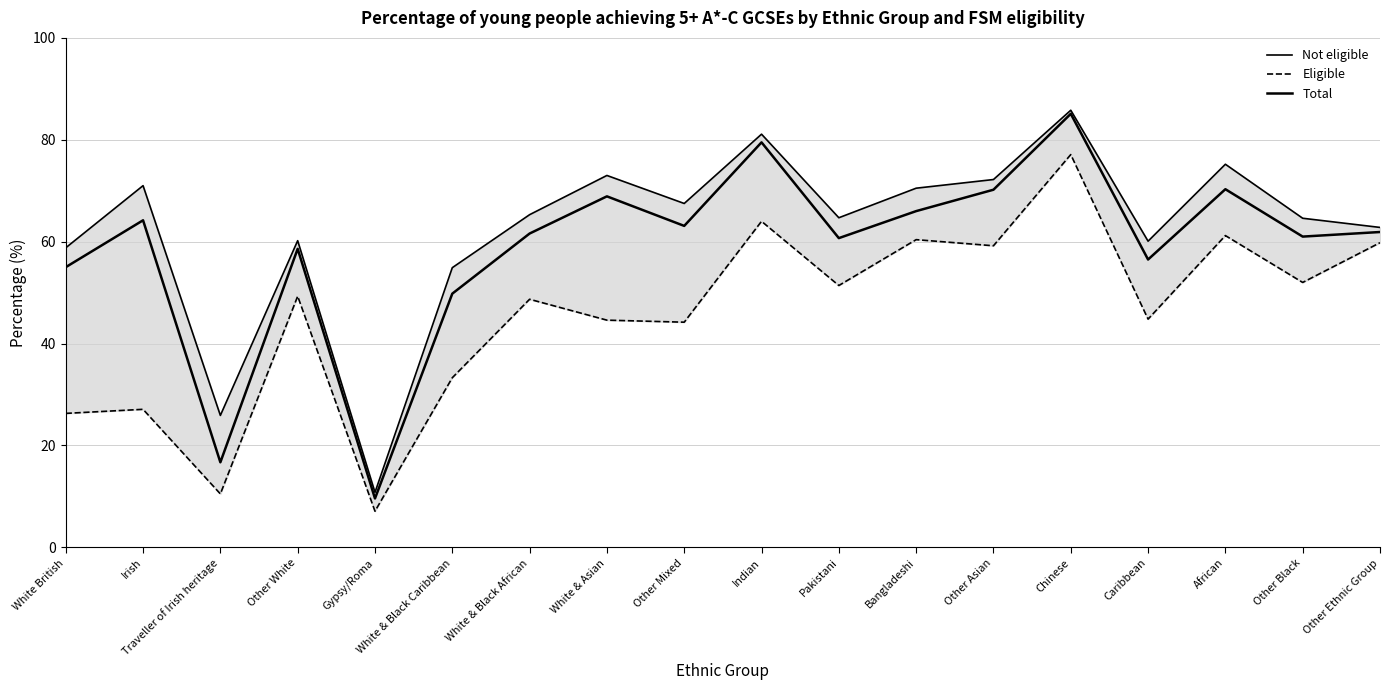

Does the chart display data point markers on the line(s)?

No